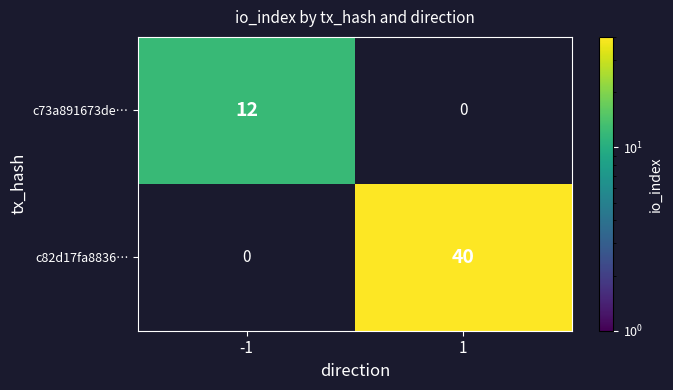

The value of c82d17fa8836… at 1 is 62. True or false?

False